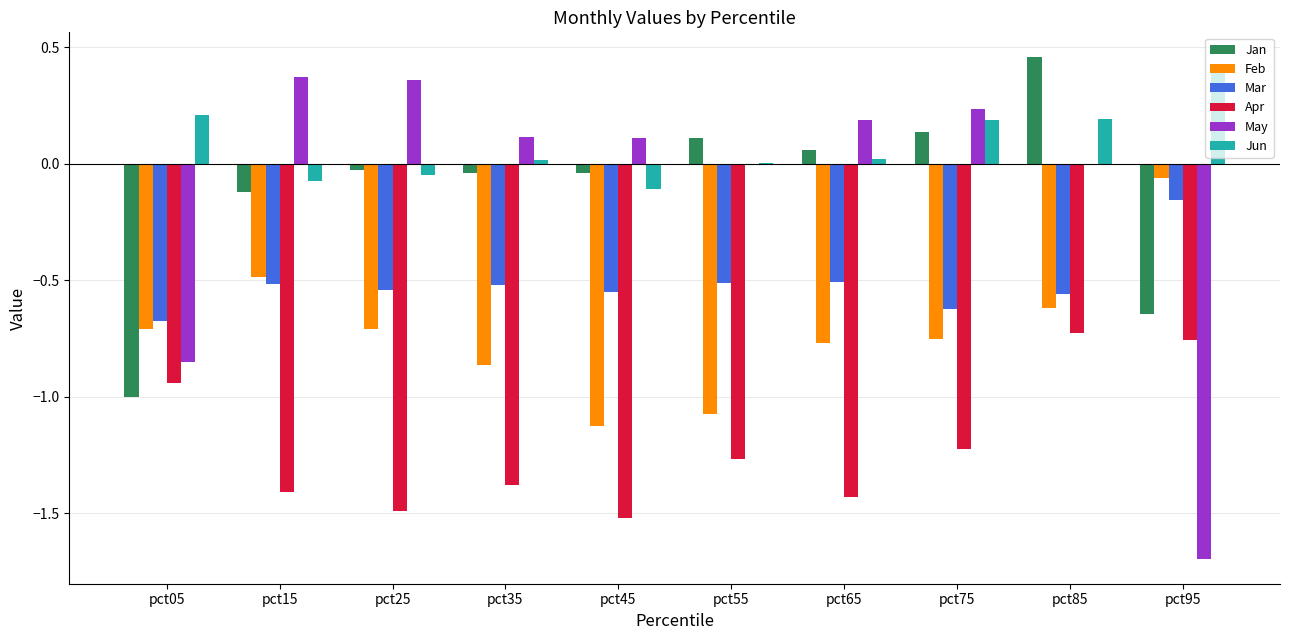

Which series has the largest total across all categories?

Jun